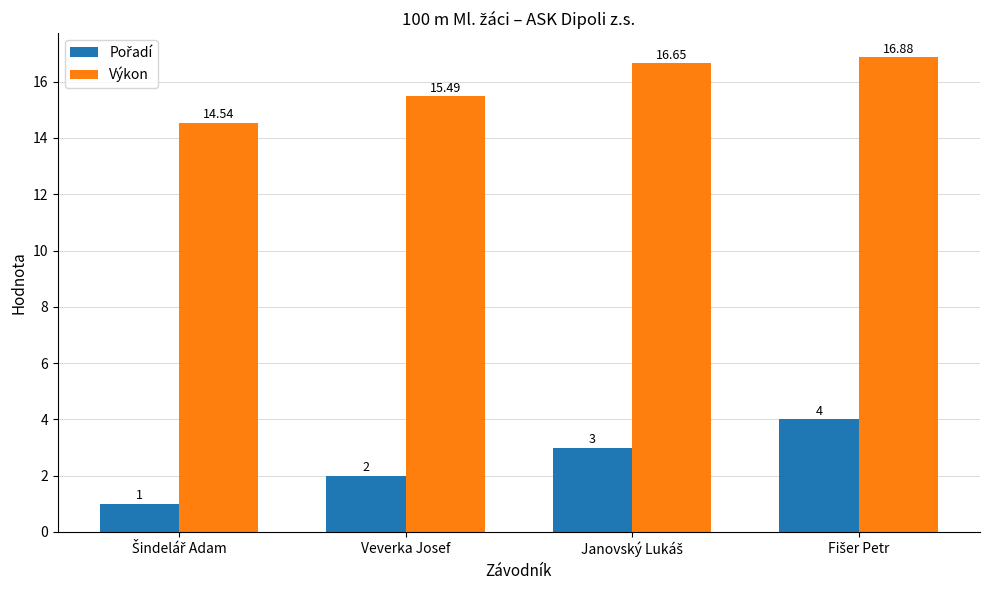

At how many categories does at least one series exceed 7?

4